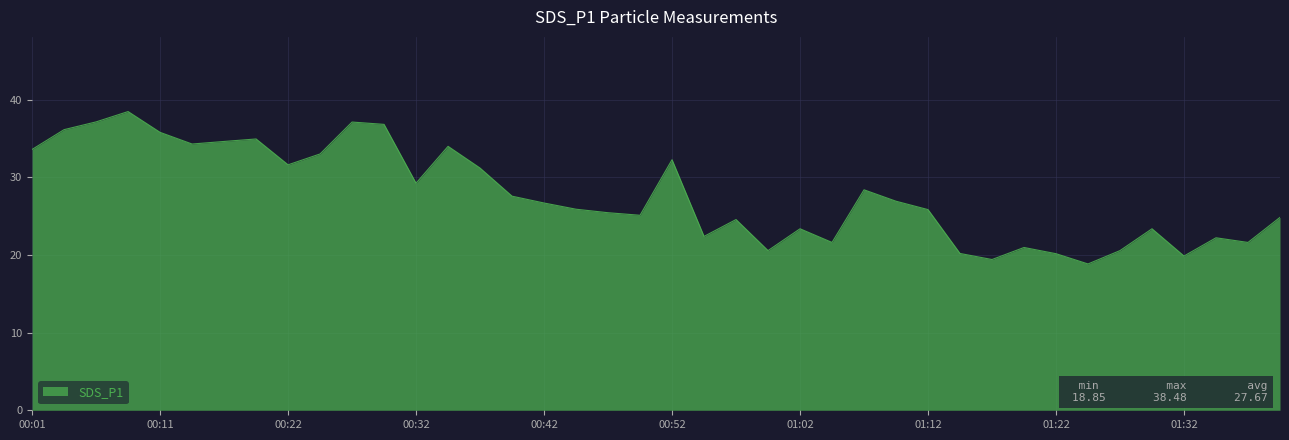

What is the difference between the maximum and second lowest values?

19.1